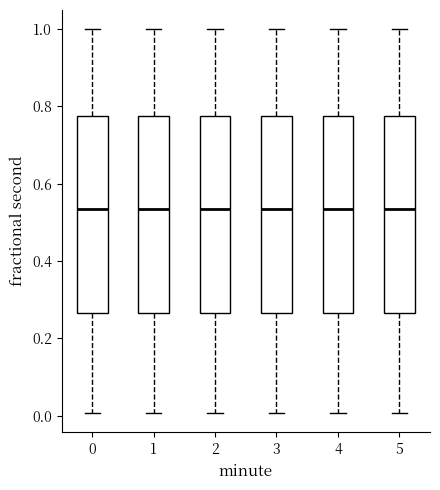

Reading left to right, read every box against the y-axis: the position of its median line, the range the box covers, and the ends of its whiskers. The values are not printed on the chart, so give them approximately, as read against the axis.

0: median 0.54, box 0.26 to 0.78, whiskers 0.00 to 1.00
1: median 0.54, box 0.26 to 0.78, whiskers 0.00 to 1.00
2: median 0.54, box 0.26 to 0.78, whiskers 0.00 to 1.00
3: median 0.54, box 0.26 to 0.78, whiskers 0.00 to 1.00
4: median 0.54, box 0.26 to 0.78, whiskers 0.00 to 1.00
5: median 0.54, box 0.26 to 0.78, whiskers 0.00 to 1.00